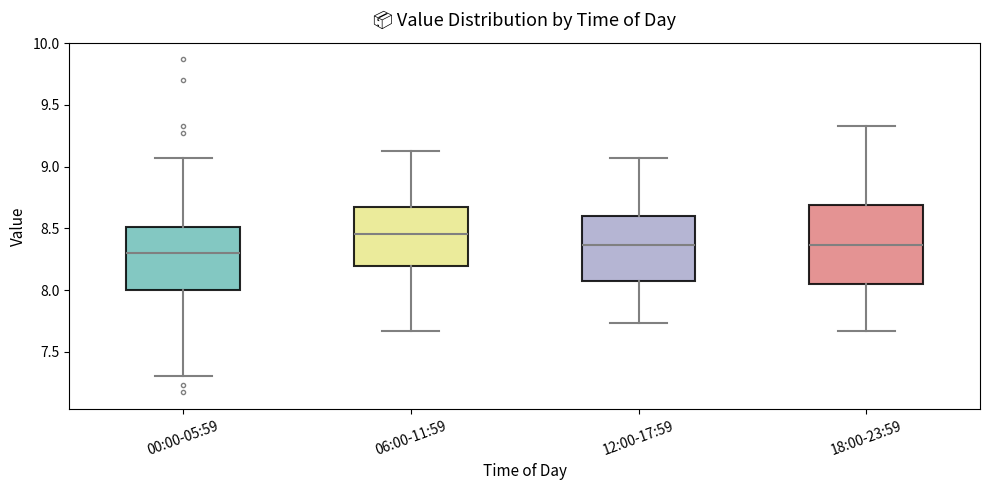

Which box has the lowest median line?

00:00-05:59